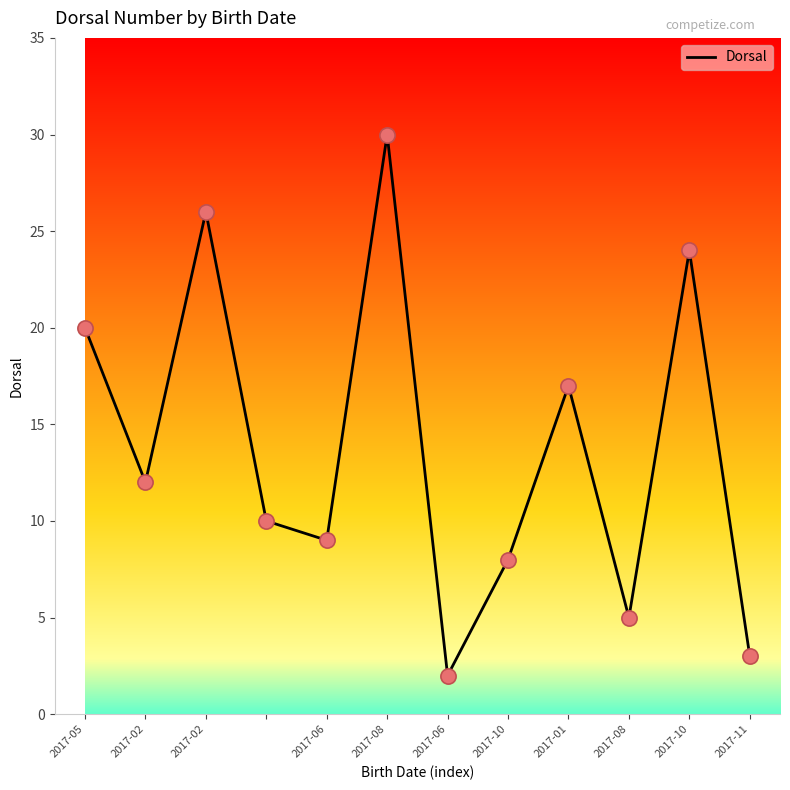

What is the greatest value displayed?

30